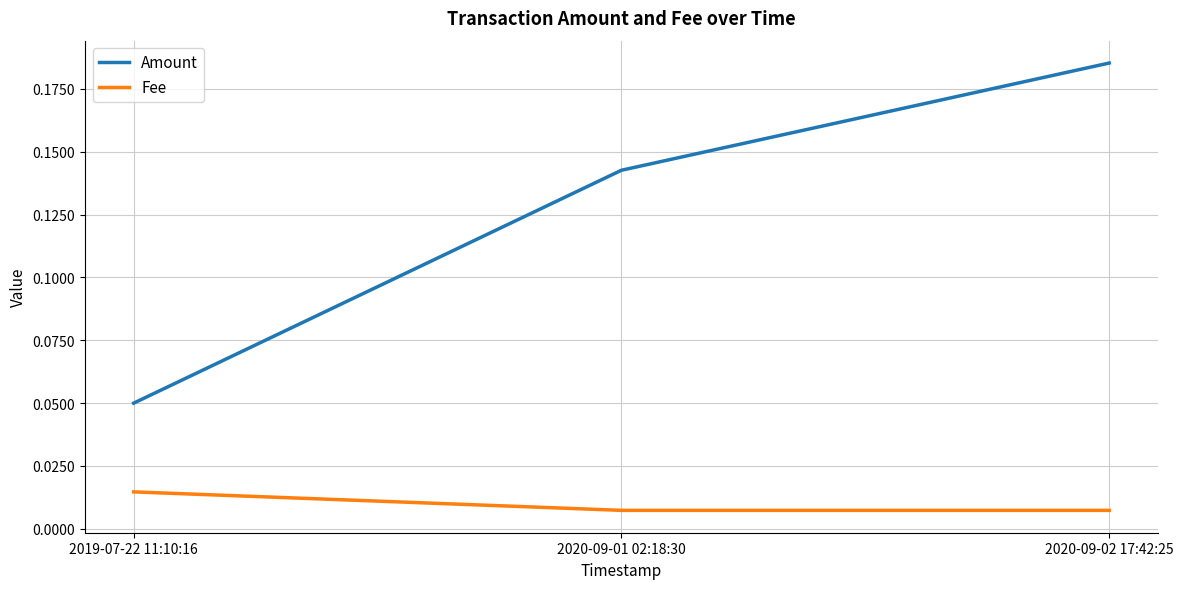

Is this an area chart (filled region under the line)?

No